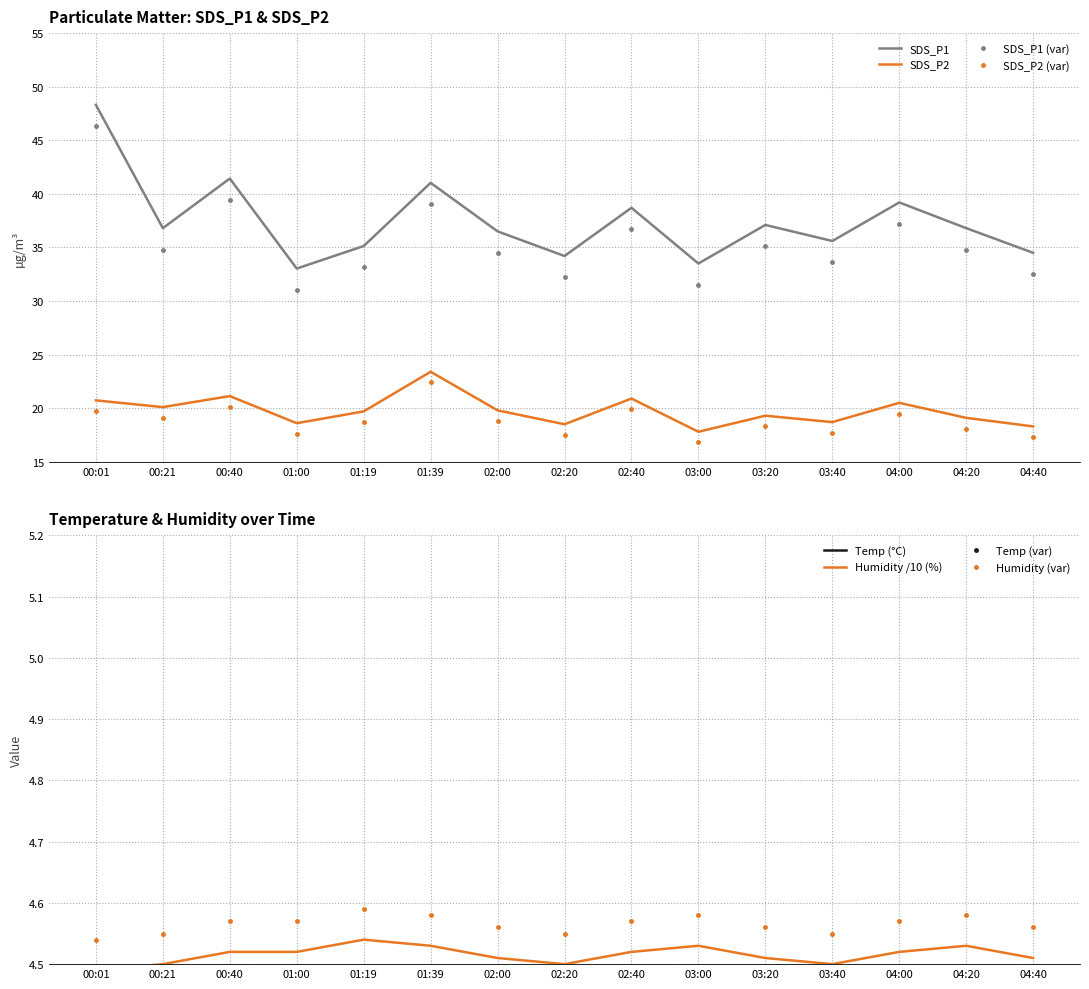

What is the sum of all SDS_P1 values?

561.8